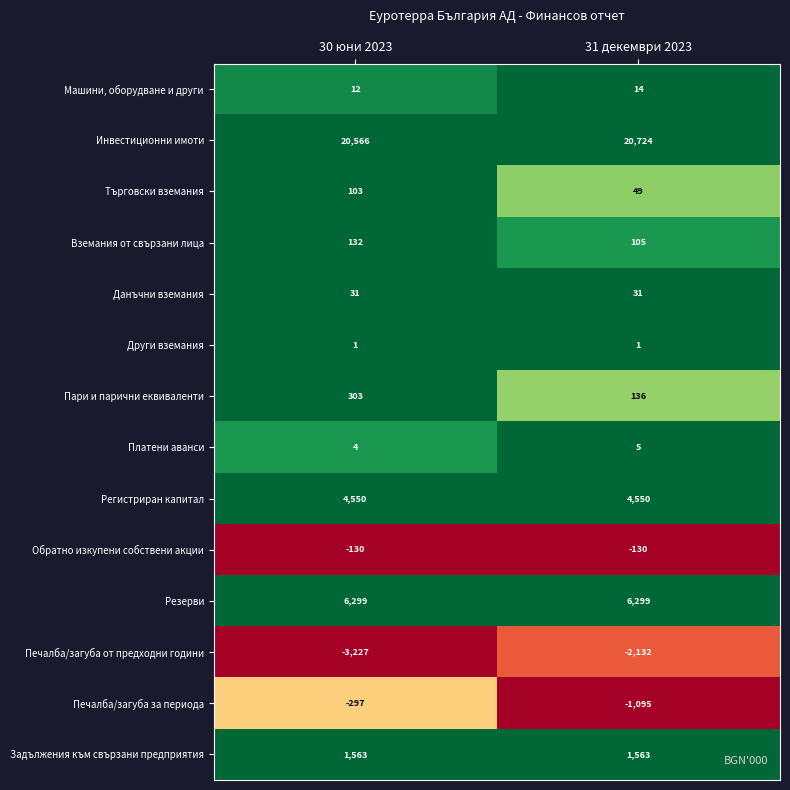

Is it true that Печалба/загуба за периода equals -297 at 30 юни 2023?

True